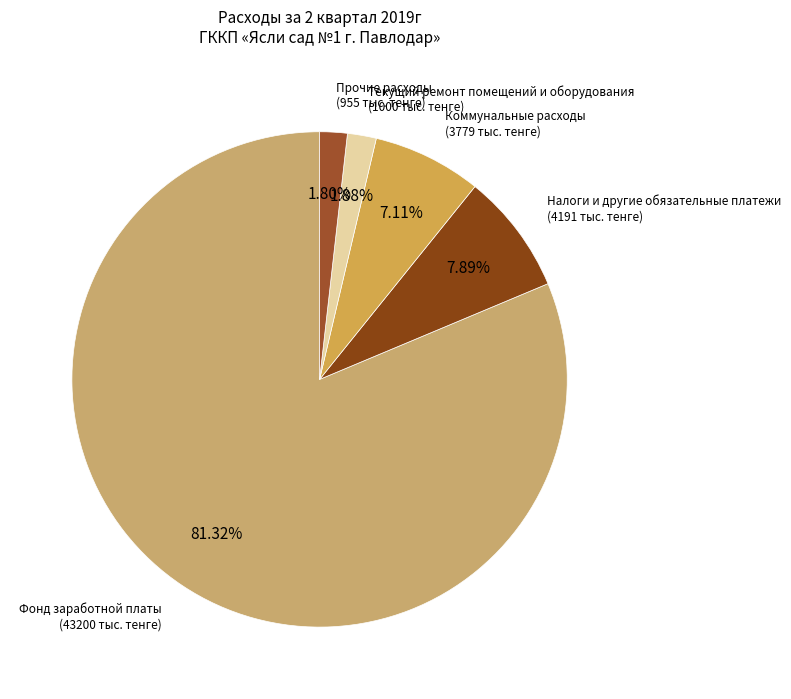

Is there any slice that represents more than half of the pie?

Yes